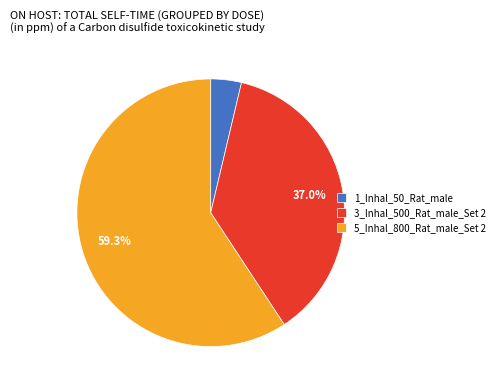

Rank the categories by value from lowest to highest.

1_Inhal_50_Rat_male, 3_Inhal_500_Rat_male_Set 2, 5_Inhal_800_Rat_male_Set 2